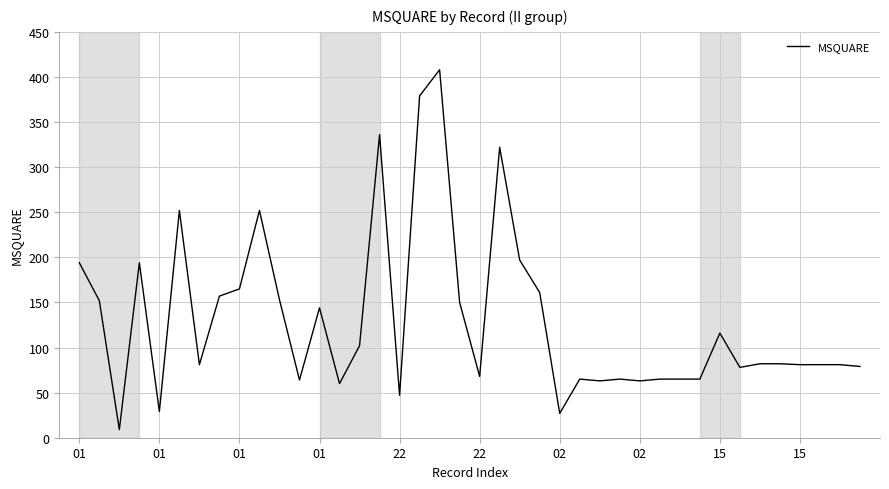

What is the smallest value displayed?

9